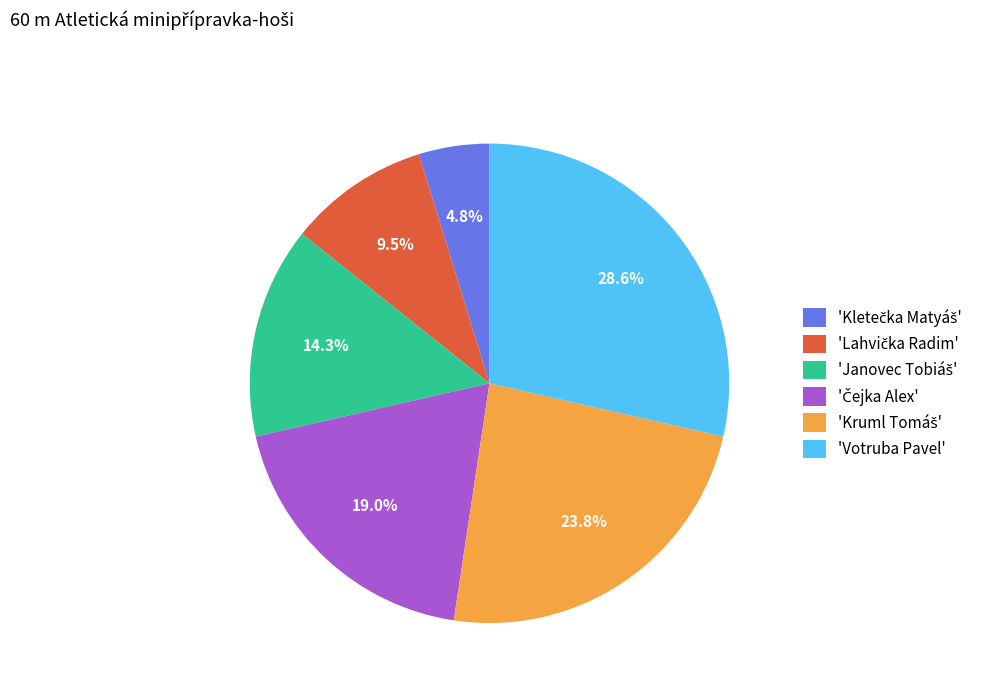

Does 'Votruba Pavel' account for over 50% of the chart?

No